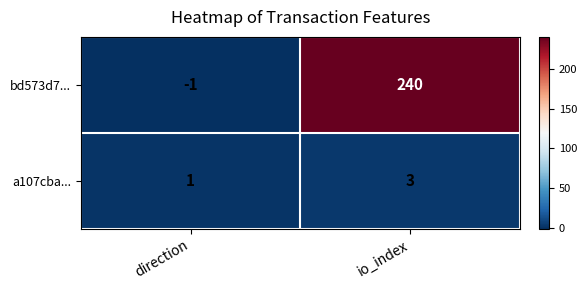

Is the value of bd573d7... at io_index greater than the value of a107cba... at direction?

Yes